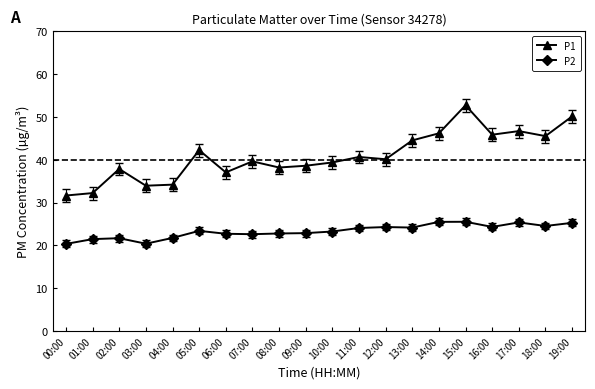

The P2 series shows 24.1 at 13:00. True or false?

True